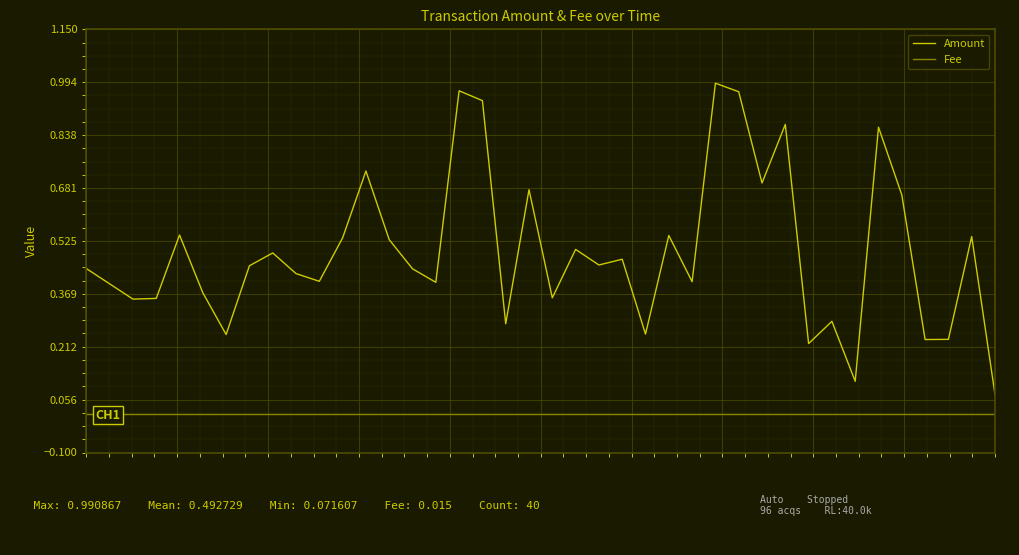

How many distinct data groups are displayed?

2